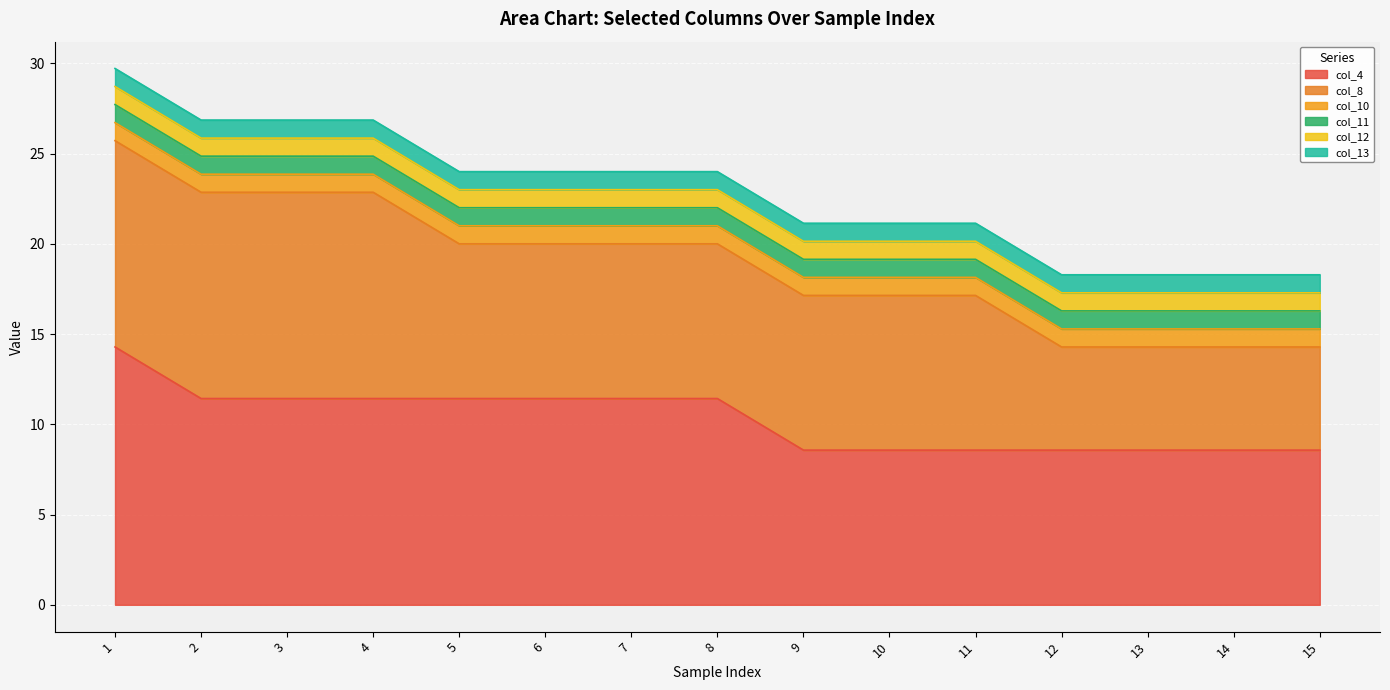

What is the sum of the col_12 values at 2 and 11?

2.0